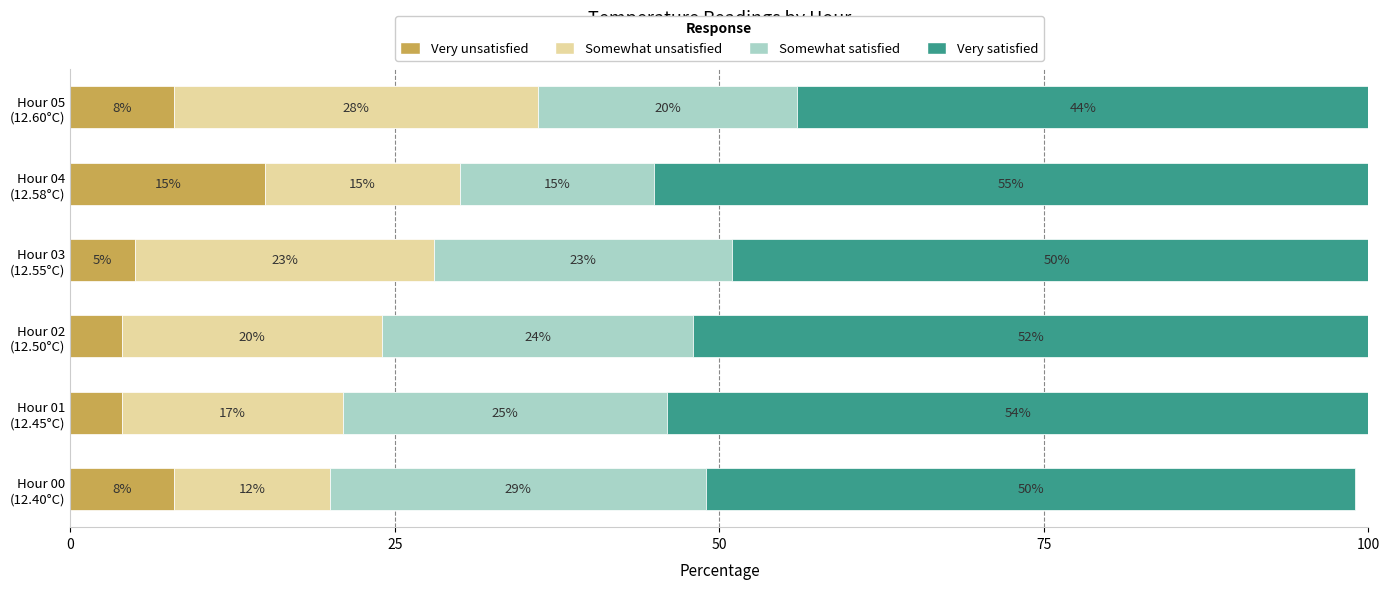

What is the minimum value for Very unsatisfied?

4